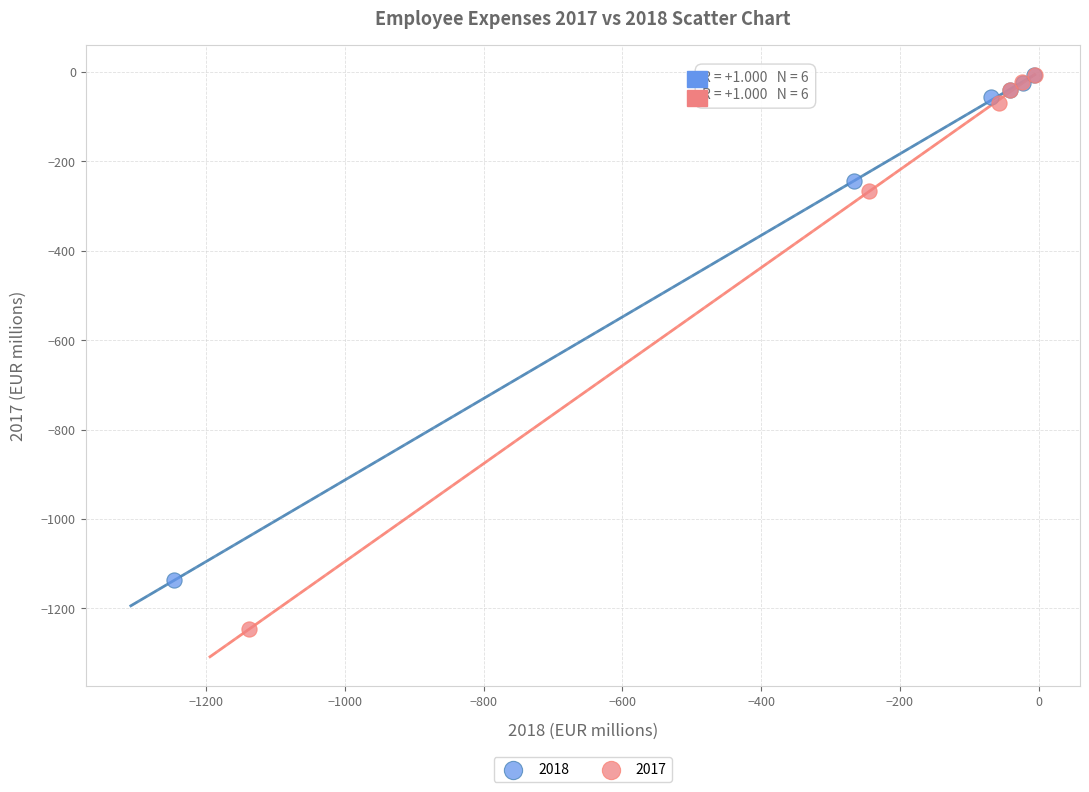

What are all the series names shown in the legend?

2018, 2017